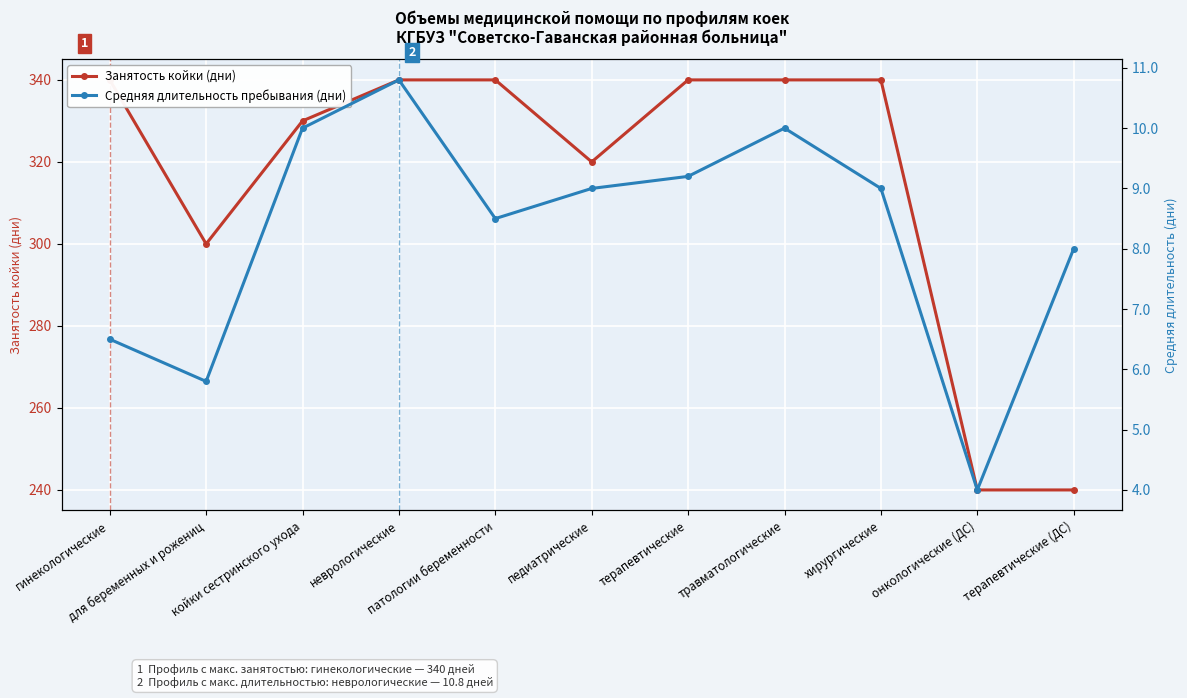

What is the difference between the maximum and minimum values in the Занятость койки (дни) series?

100.0